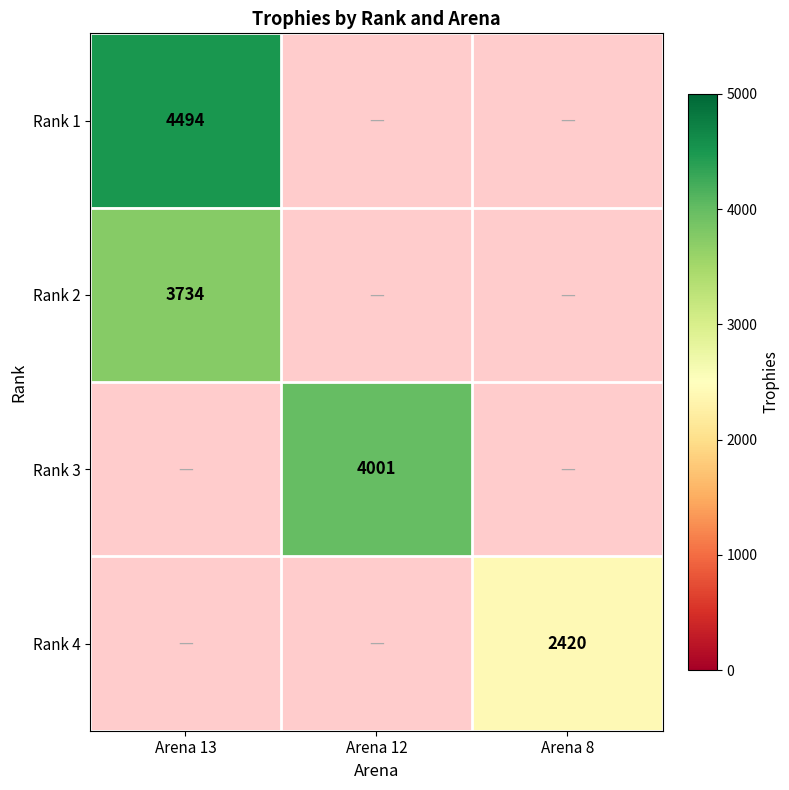

At which category does the chart reach its minimum across all series?

Arena 8